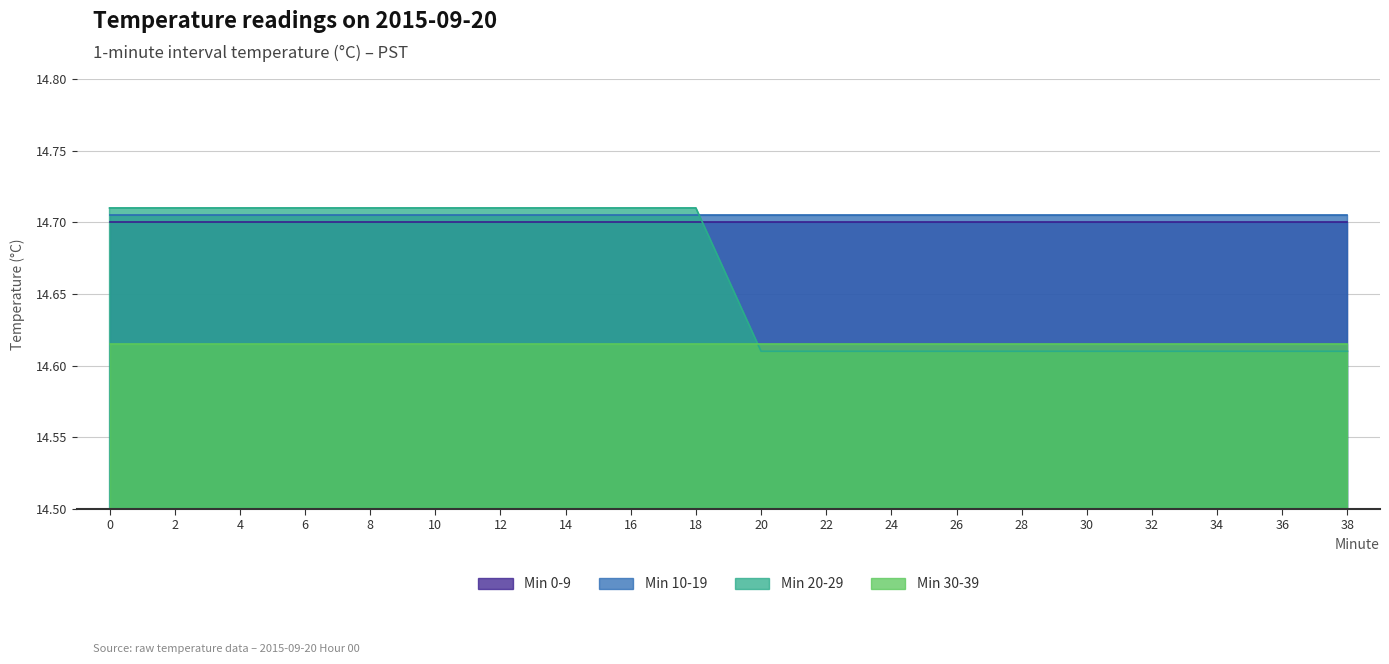

Reading right to left, extract all data points from this chart.

Min 0-9: 14.7	14.7	14.7	14.7	14.7	14.7	14.7	14.7	14.7	14.7	14.7	14.7	14.7	14.7	14.7	14.7	14.7	14.7	14.7	14.7
Min 10-19: 14.7	14.7	14.7	14.7	14.7	14.7	14.7	14.7	14.7	14.7	14.7	14.7	14.7	14.7	14.7	14.7	14.7	14.7	14.7	14.7
Min 20-29: 14.6	14.6	14.6	14.6	14.6	14.6	14.6	14.6	14.6	14.6	14.7	14.7	14.7	14.7	14.7	14.7	14.7	14.7	14.7	14.7
Min 30-39: 14.6	14.6	14.6	14.6	14.6	14.6	14.6	14.6	14.6	14.6	14.6	14.6	14.6	14.6	14.6	14.6	14.6	14.6	14.6	14.6